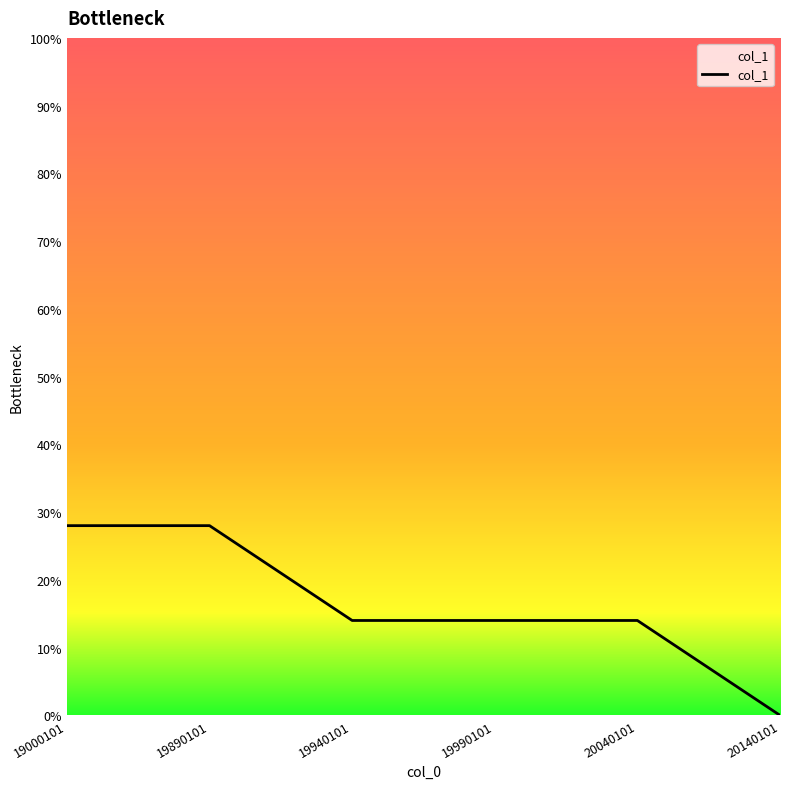

True or false: there are more than 2 points higher than both neighbors.

False